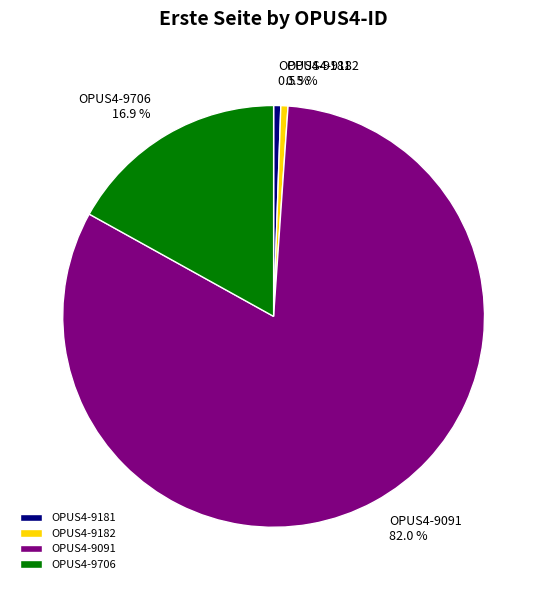

Which category has the biggest portion of the pie?

OPUS4-9091